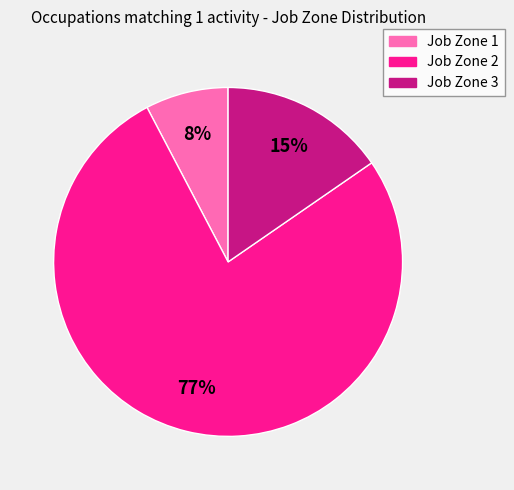

To the nearest percent, what is the difference between the Job Zone 3 and Job Zone 2 slice percentages?

62%